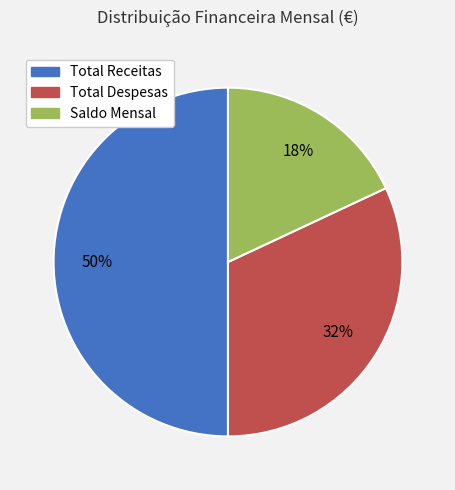

Rank the categories by value from lowest to highest.

Saldo Mensal, Total Despesas, Total Receitas